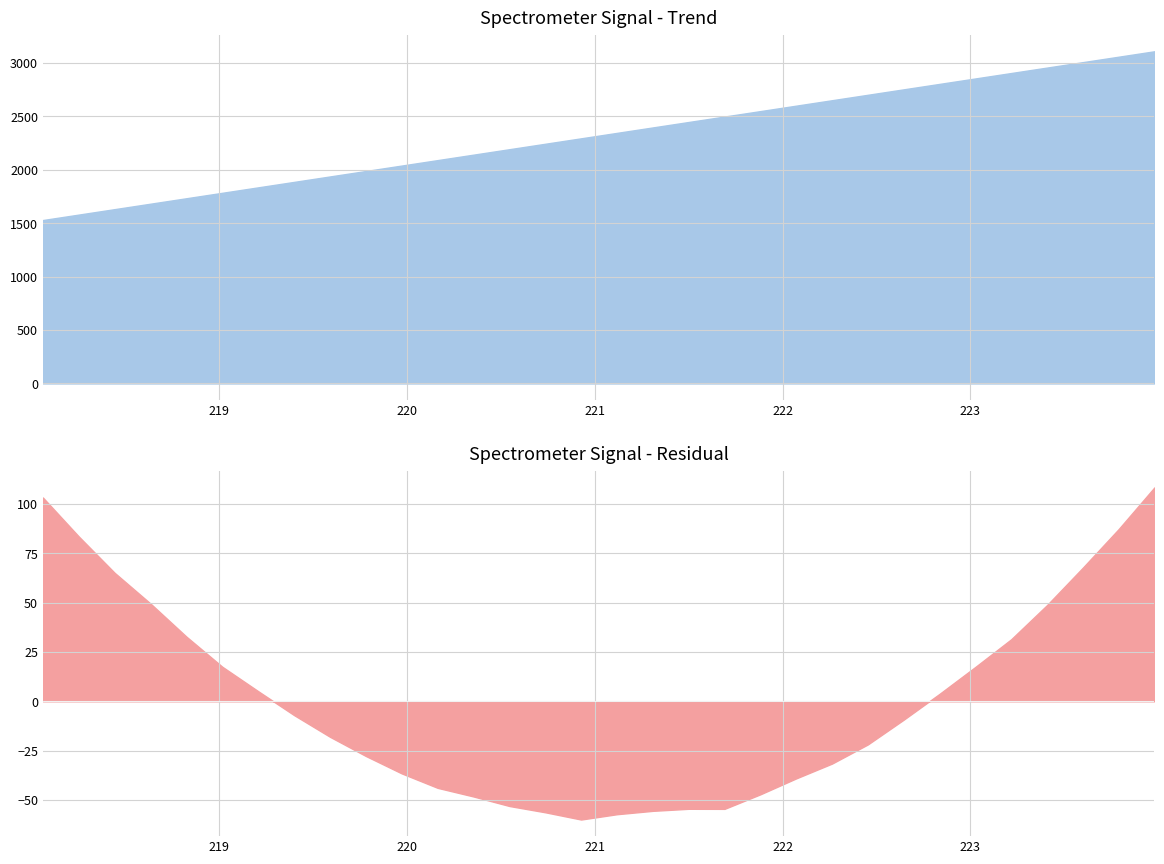

True or false: x has more than 1 interior local peaks.

False